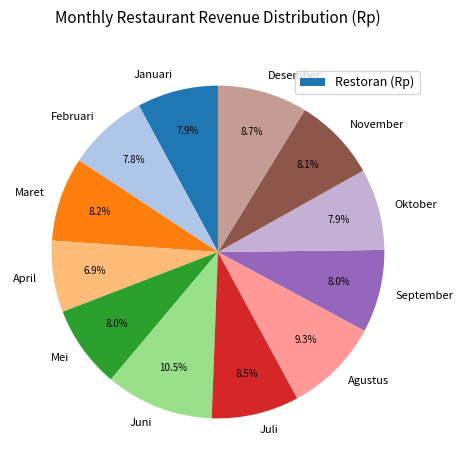

How many segments does this pie chart have?

12